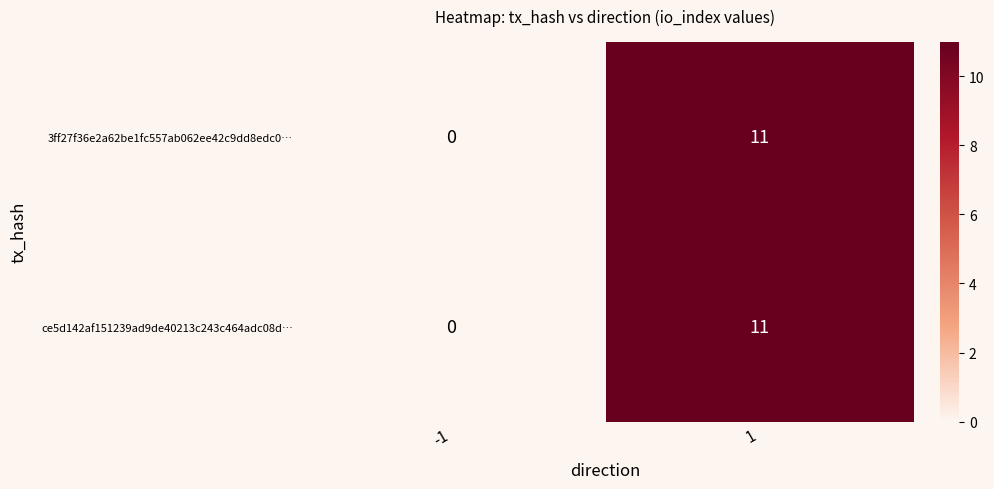

Reading left to right, list all the values displayed in this chart.

3ff27f36e2a62be1fc557ab062ee42c9dd8edc0…: -1=0	1=11
ce5d142af151239ad9de40213c243c464adc08d…: -1=0	1=11